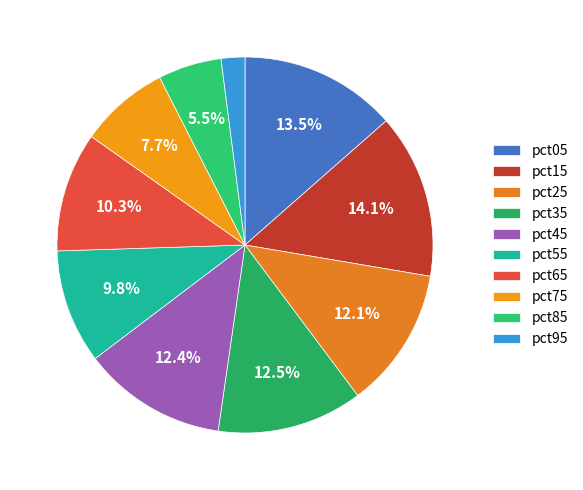

Which category has the biggest portion of the pie?

pct15